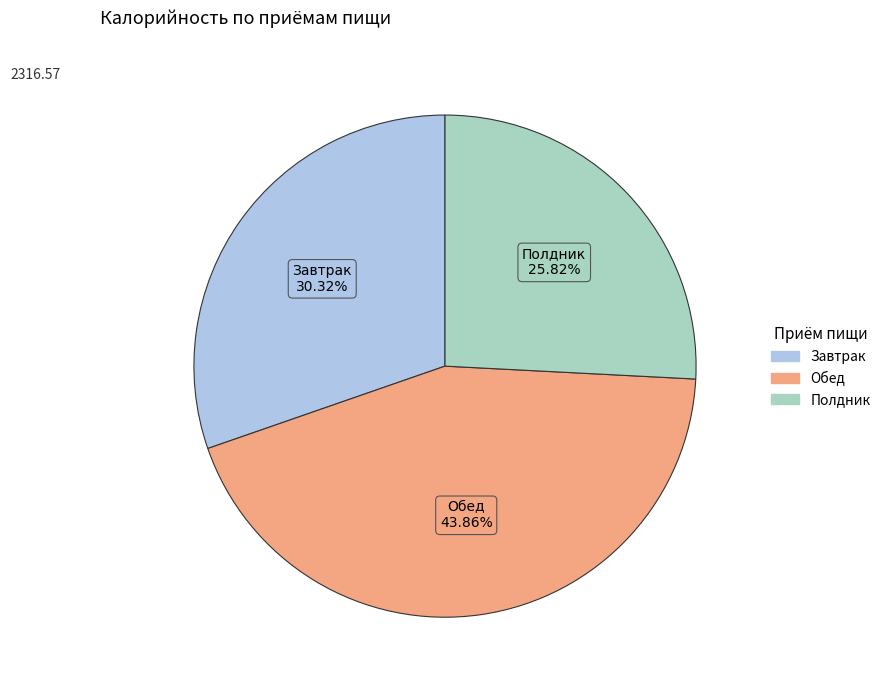

Which slice is the largest?

Обед